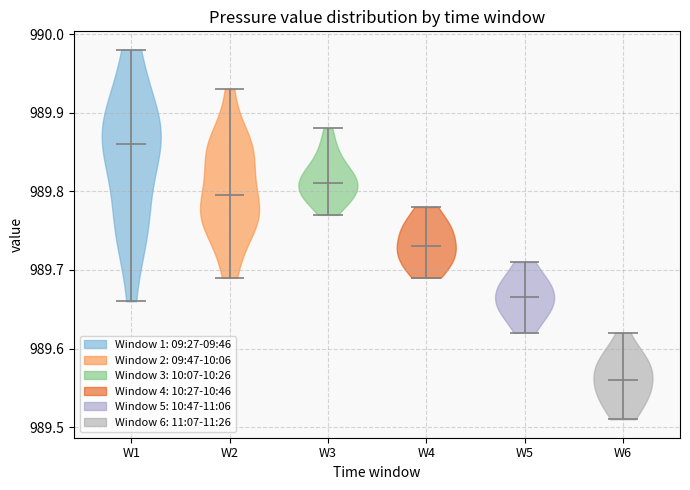

Reading left to right, read every violin against the y-axis: where its median line is, and the lowest and highest points it reaches. The values are not printed on the chart, so give them approximately, as read against the axis.

W1: median line 989.86, lowest point 989.66, highest point 989.98
W2: median line 989.80, lowest point 989.69, highest point 989.93
W3: median line 989.81, lowest point 989.77, highest point 989.88
W4: median line 989.73, lowest point 989.69, highest point 989.78
W5: median line 989.67, lowest point 989.62, highest point 989.71
W6: median line 989.56, lowest point 989.51, highest point 989.62